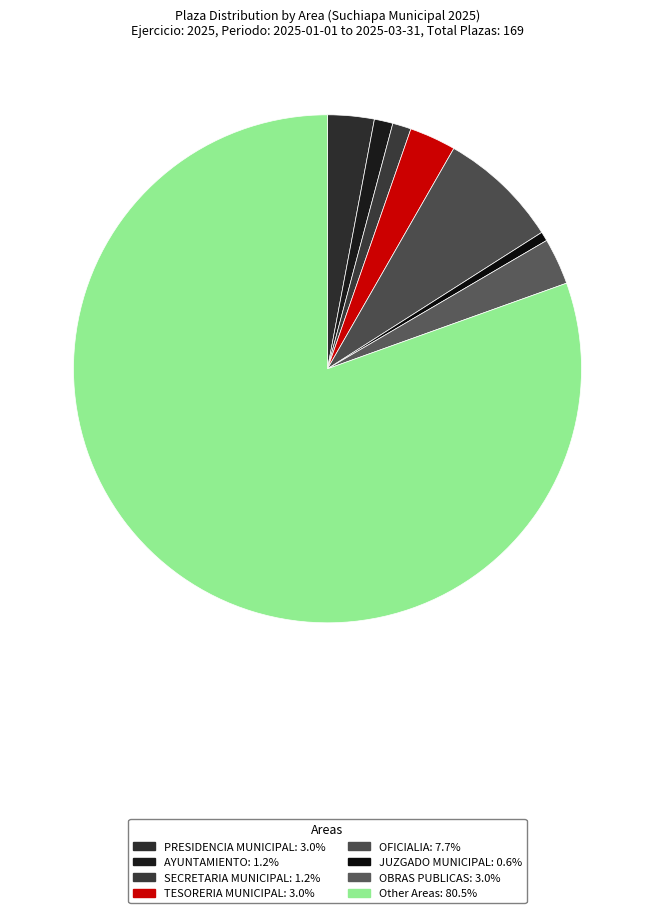

Which category has the biggest portion of the pie?

Other Areas